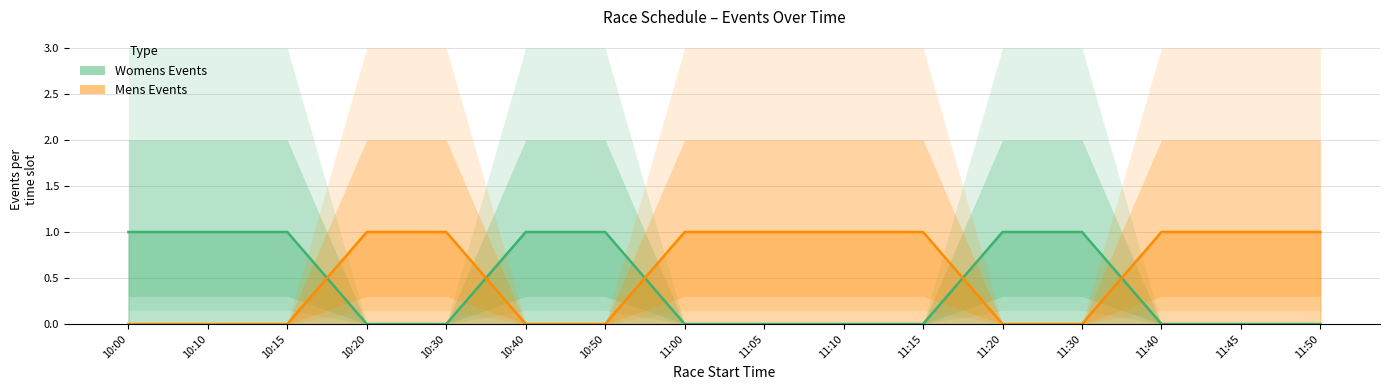

At 10:15, list the series in order from largest to smallest.

Womens Events, Mens Events